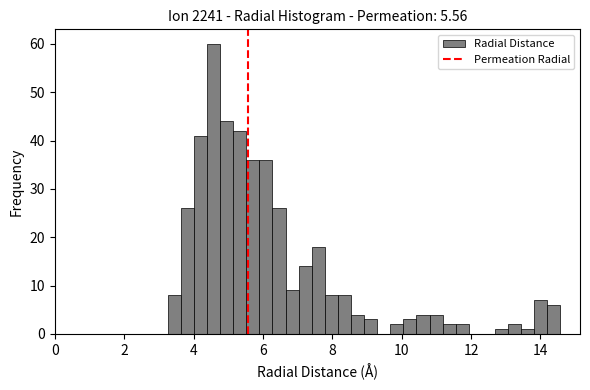

Read against the x-axis, roughly where is the centre of the tallest bar?

4.6